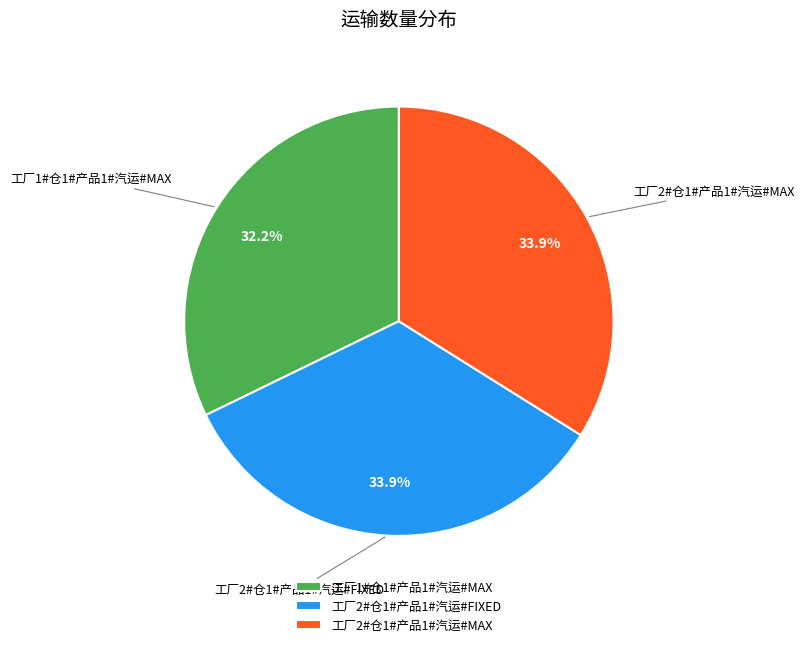

What percentage is the 工厂2#仓1#产品1#汽运#MAX slice, to the nearest percent?

34%